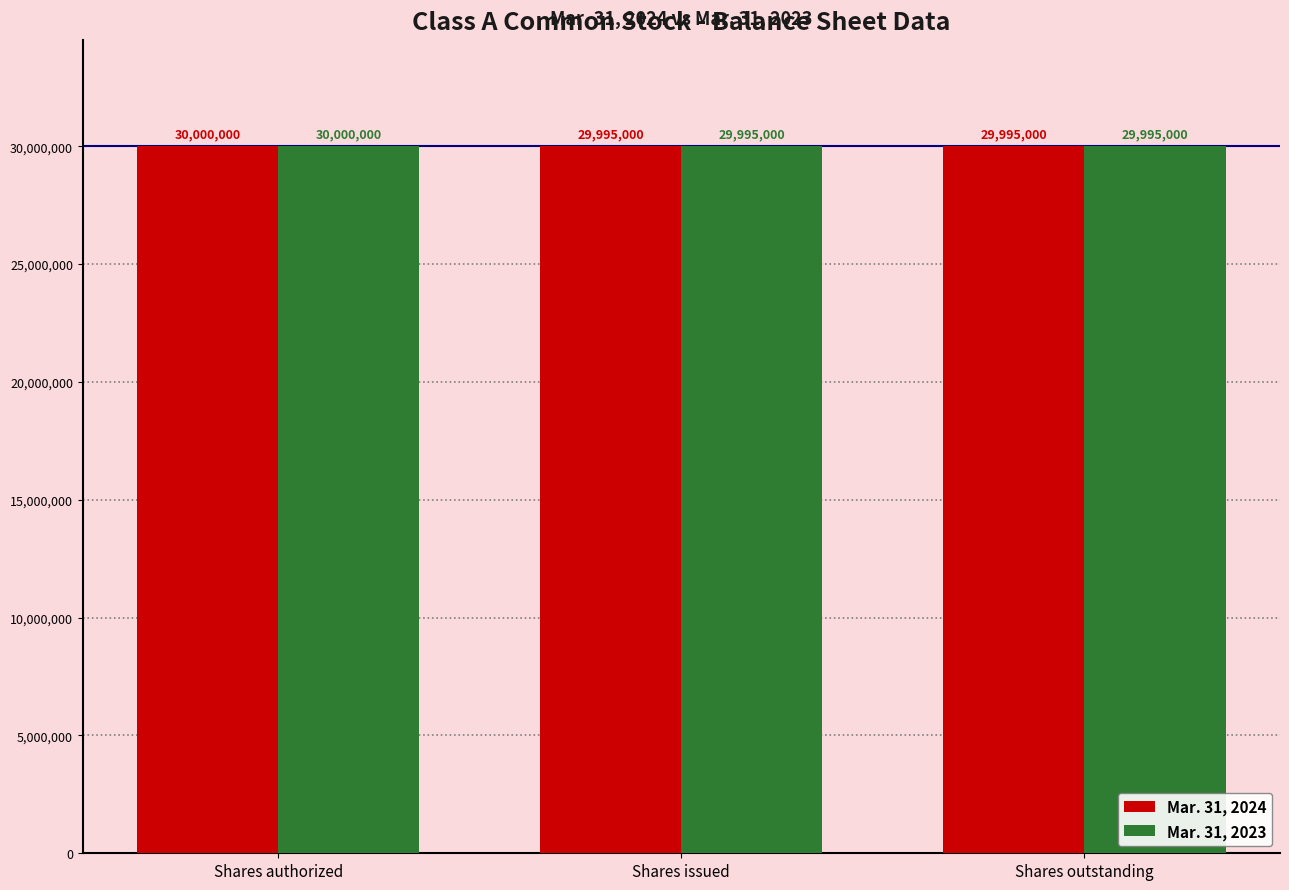

What is the difference between the maximum and minimum values in the Mar. 31, 2023 series?

5000